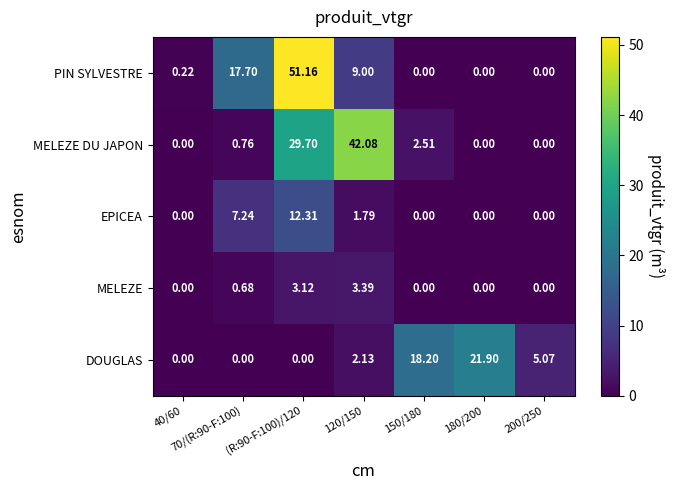

Which series has the largest range (max minus min)?

PIN SYLVESTRE